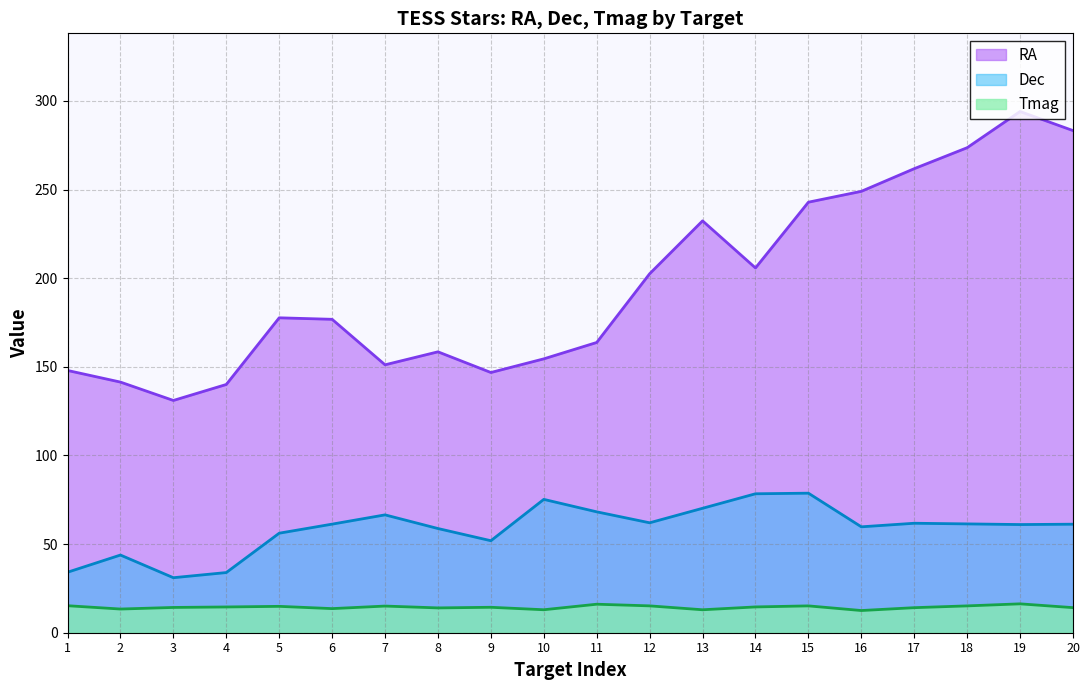

List the series in order of their overall mean, highest first.

RA, Dec, Tmag